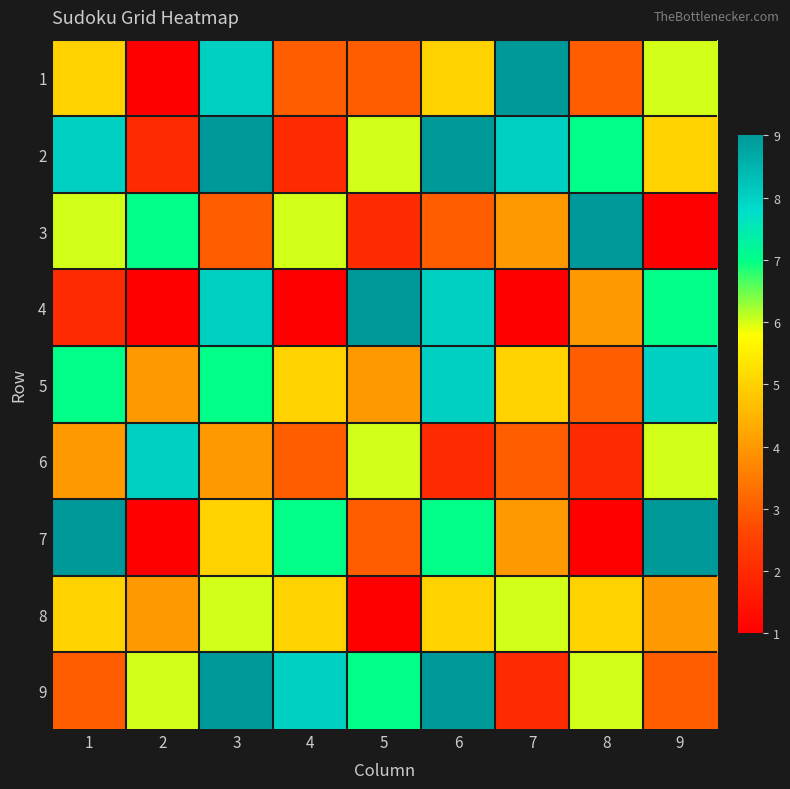

At which category is the sum across all series the highest?

3